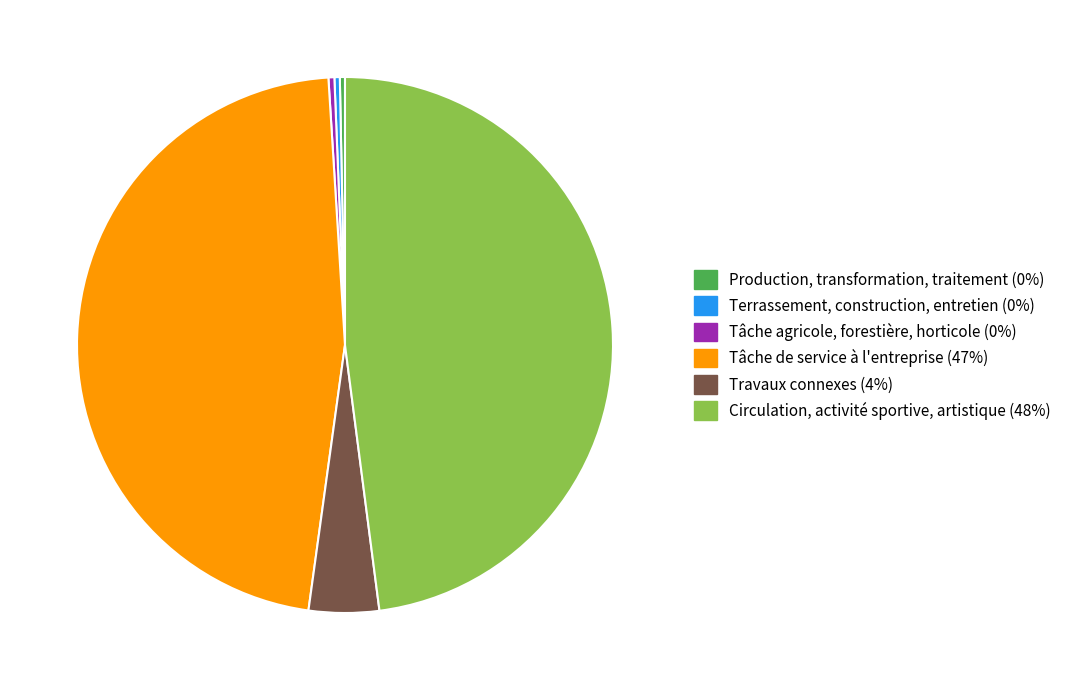

Is there a majority slice in this chart?

No